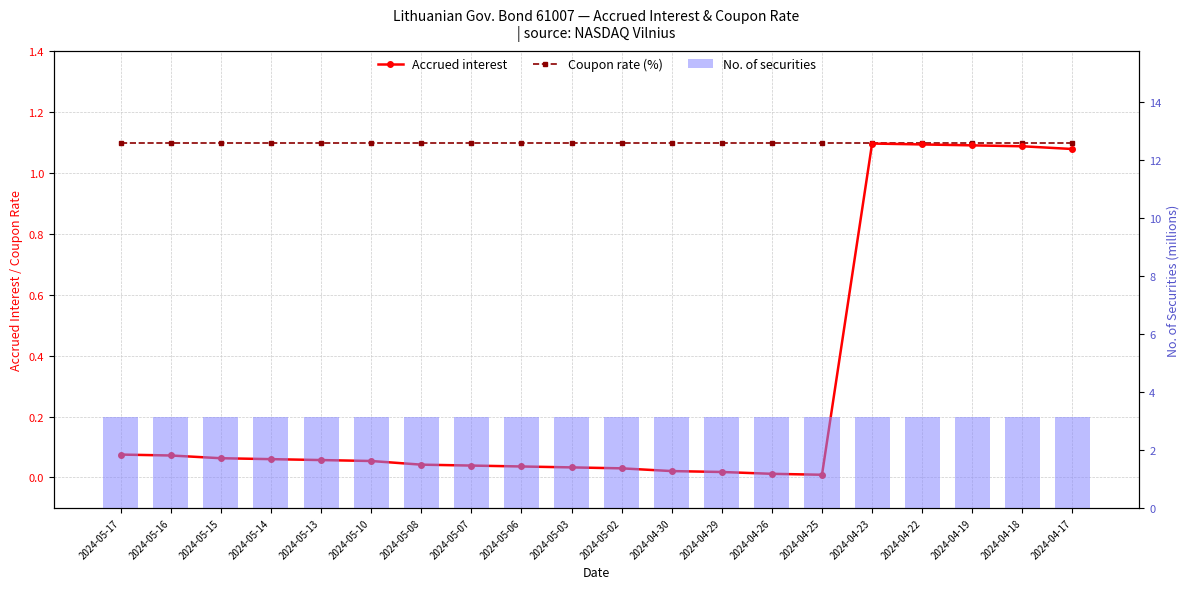

Between 2024-04-30 and 2024-04-29, which series saw the biggest shift?

Accrued interest